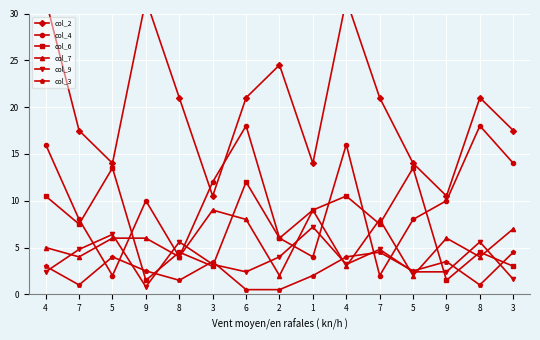

How many interior local peaks does the col_9 series have?

5